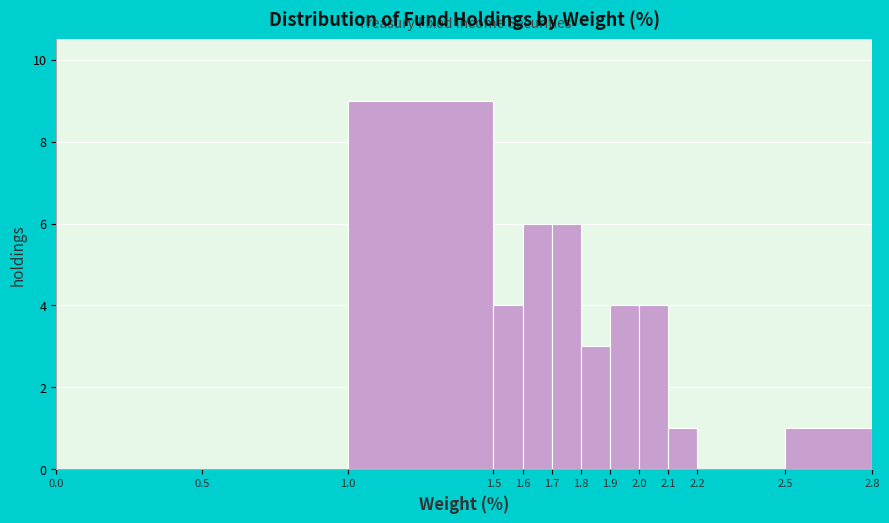

How tall is the bar that spans 1.7 to 1.8 on the x-axis? The values are not printed on the chart, so give them approximately, as read against the axis.

6